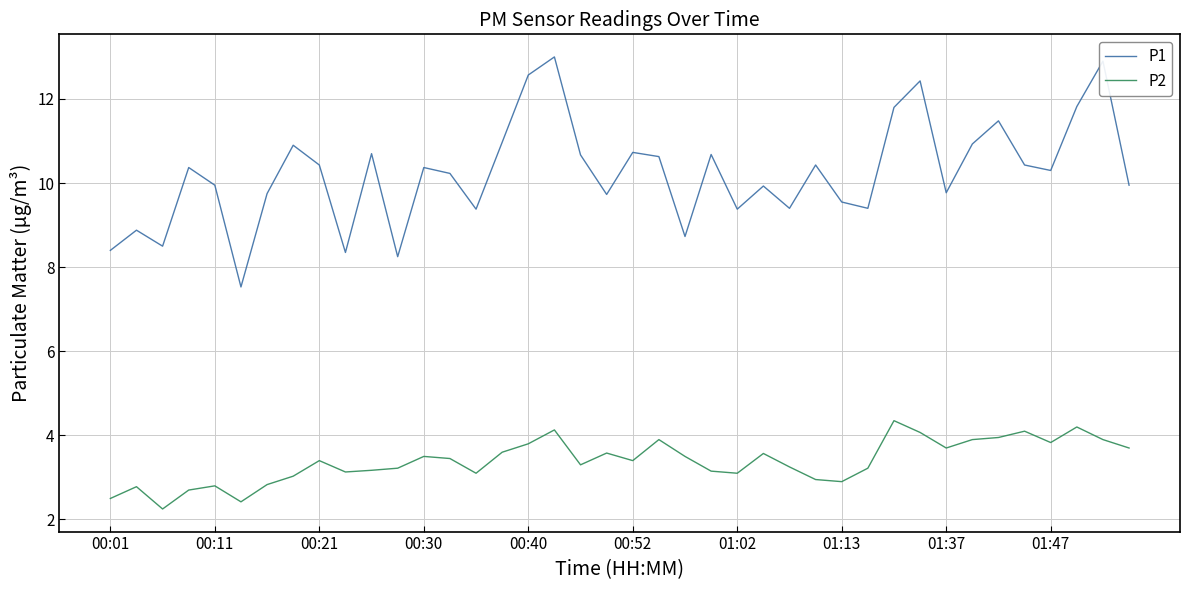

At how many categories does at least one series exceed 5?

40